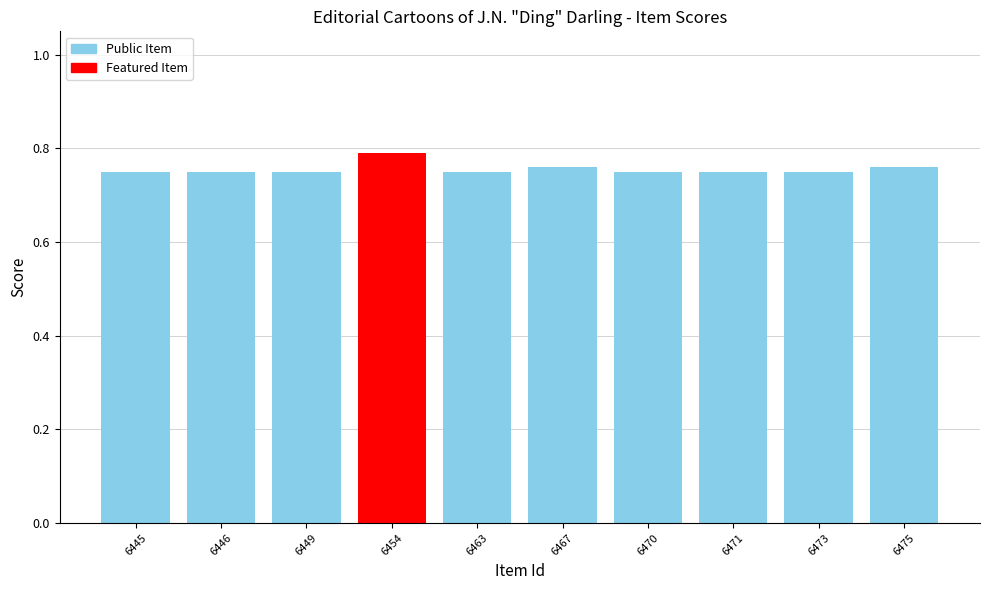

True or false: the data shows 1.1 at 6467.

False